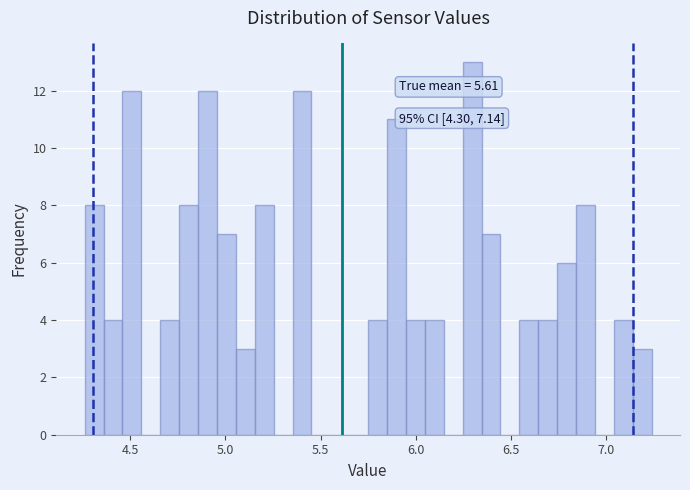

Around what value on the x-axis is the tallest bar? Give the approximate position of its centre, as read against the axis.

6.30